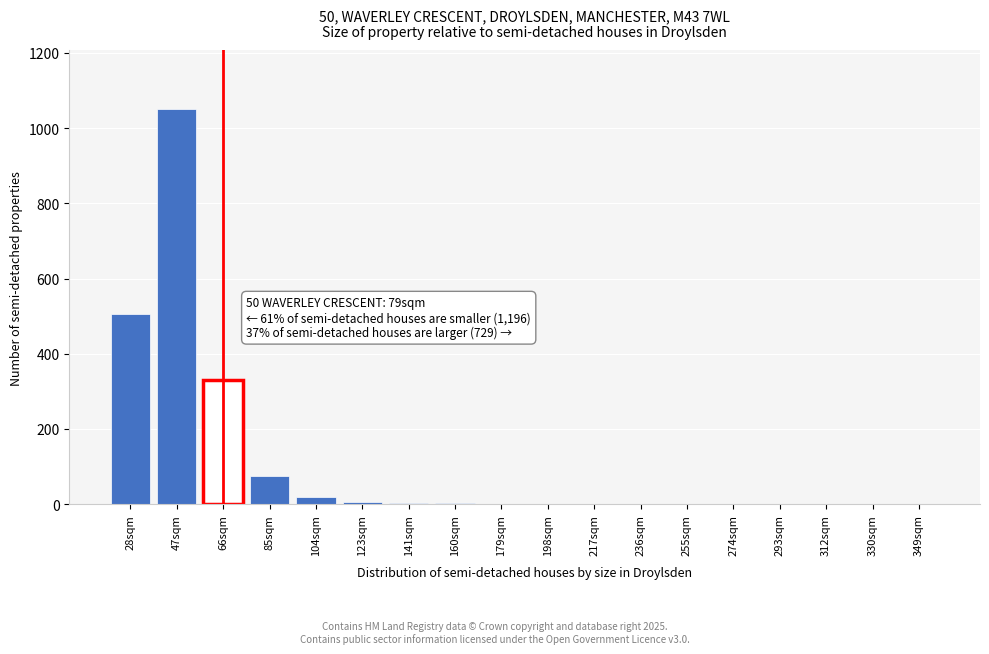

At which label is the value closest to 525?

28sqm